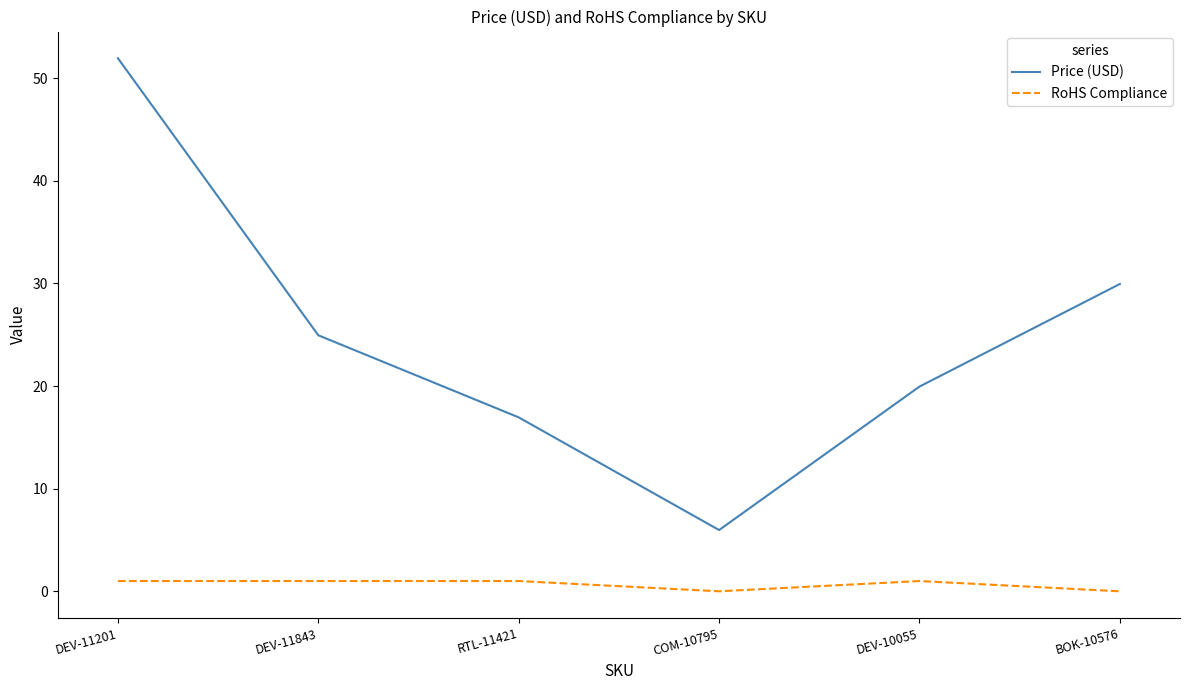

Between DEV-11201 and RTL-11421, which series saw the biggest shift?

Price (USD)